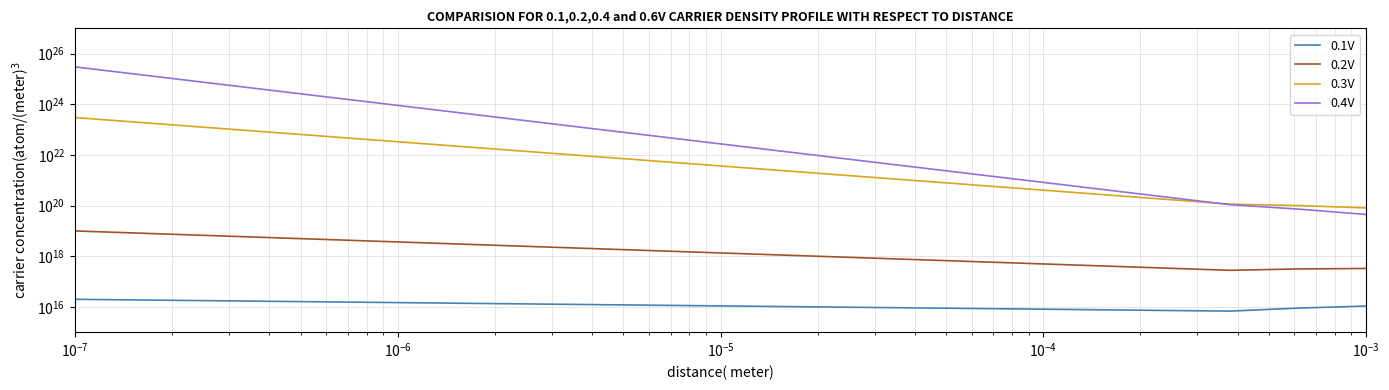

How many lines are shown in the chart?

4